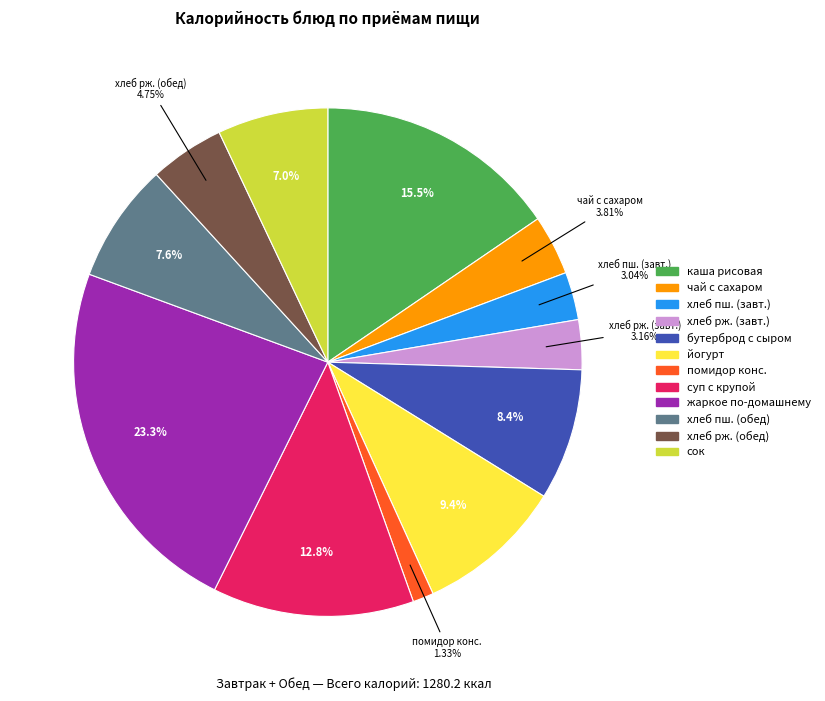

Is there a majority slice in this chart?

No